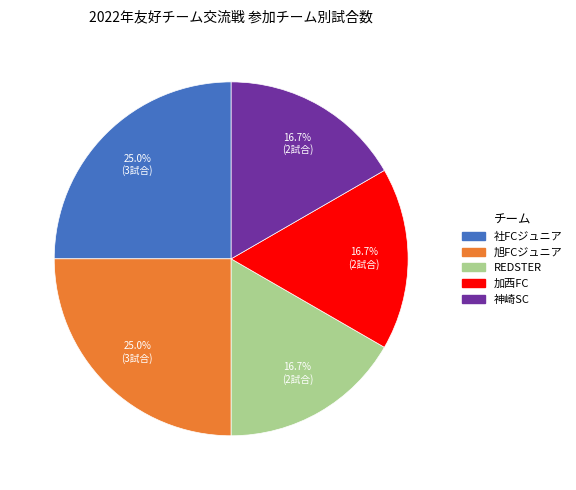

Count the number of slices in the pie.

5